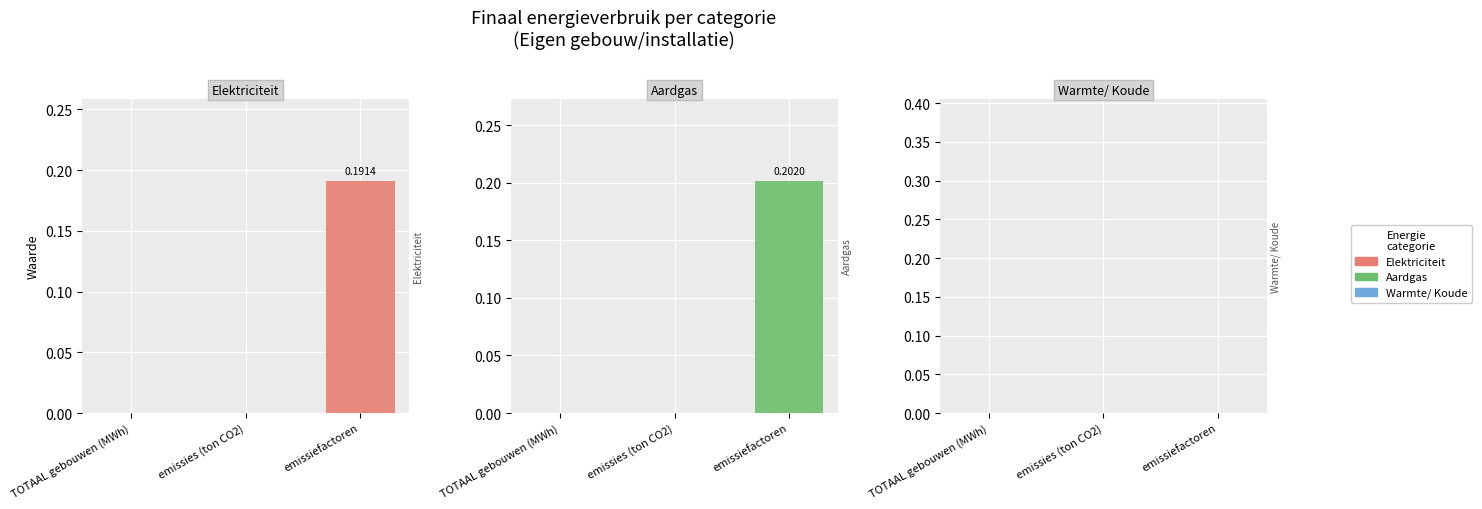

What position from the left is TOTAAL gebouwen (MWh)?

1